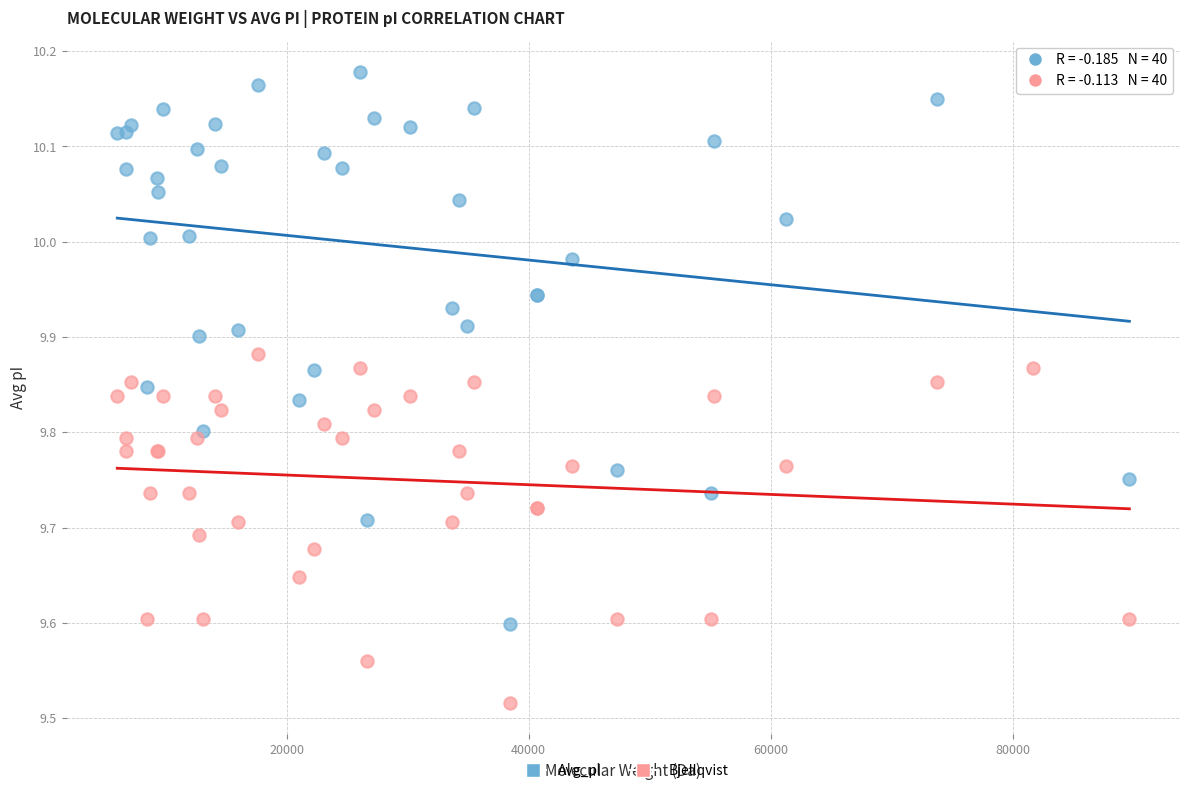

Which series has the largest Y range (max minus min)?

Avg_pI